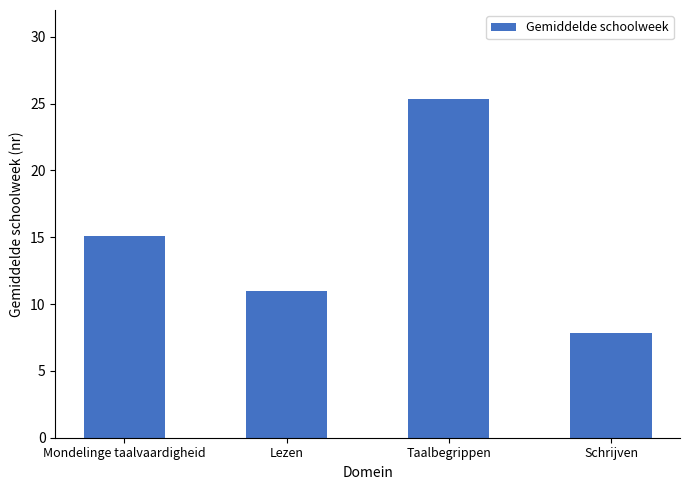

What is the label of the 1st bar from the left?

Mondelinge taalvaardigheid